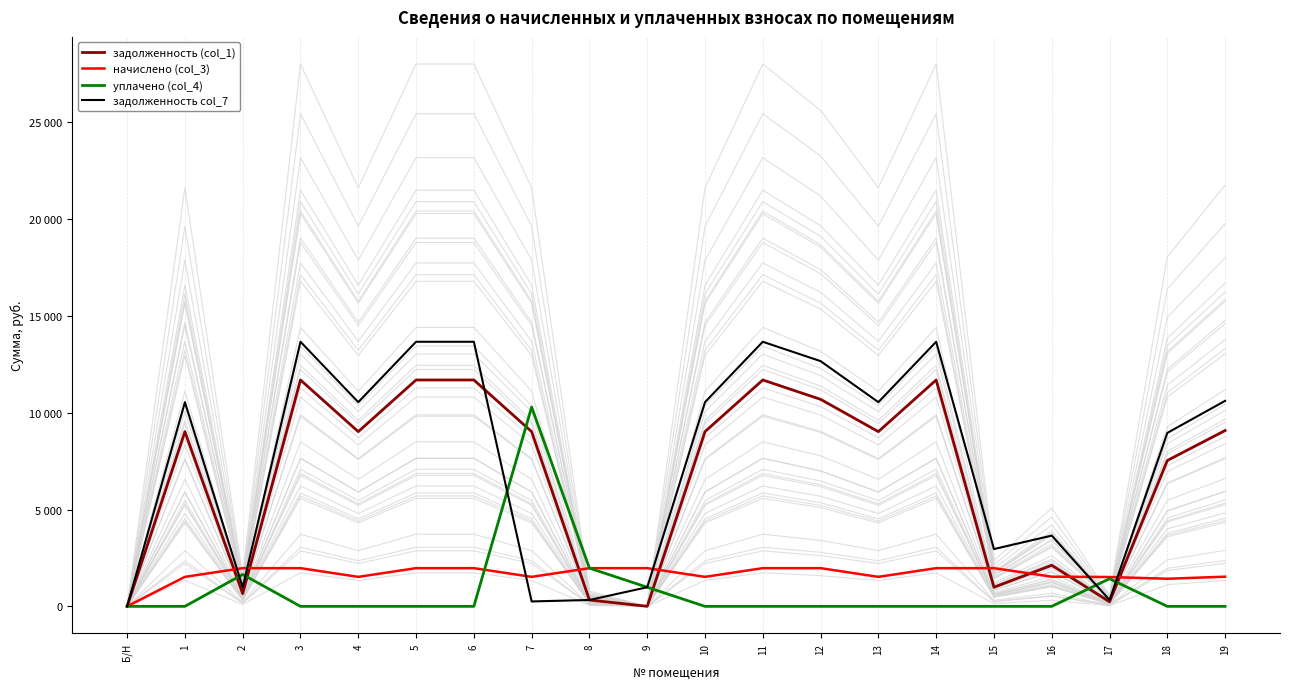

What is the average value of the уплачено (col_4) series?

816.3